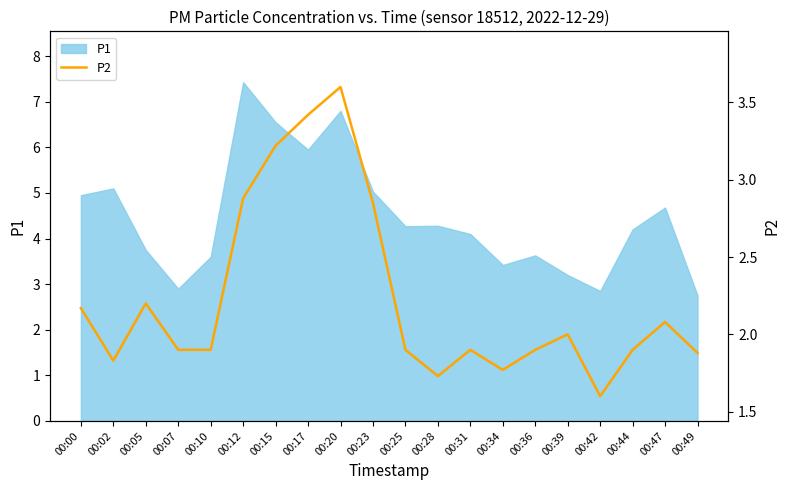

True or false: P1 has a value of 5.1 at 00:02.

True